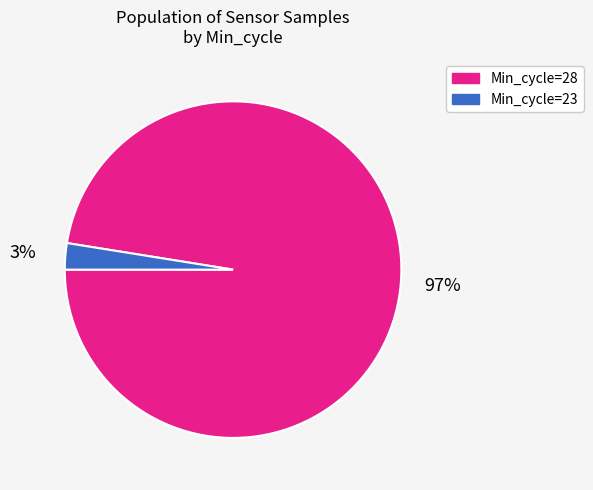

Is there a majority slice in this chart?

Yes